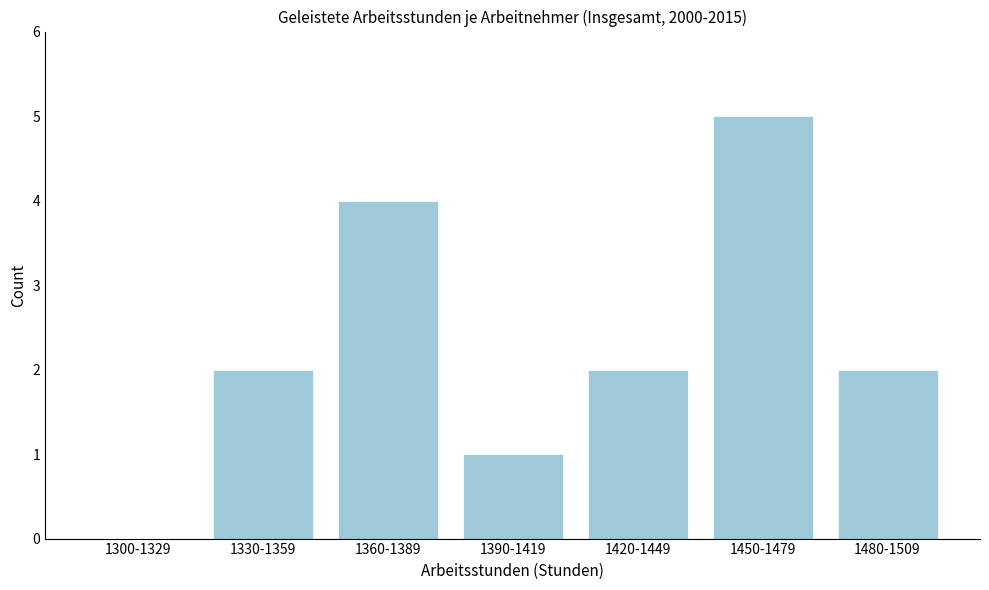

Reading left to right, list all the values displayed in this chart.

1300-1329=0	1330-1359=2	1360-1389=4	1390-1419=1	1420-1449=2	1450-1479=5	1480-1509=2